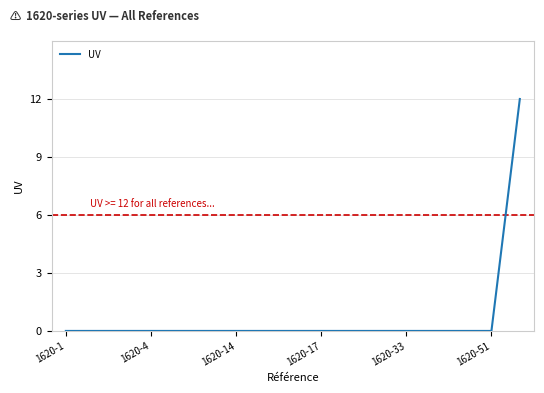

What is the maximum value shown in the chart?

12